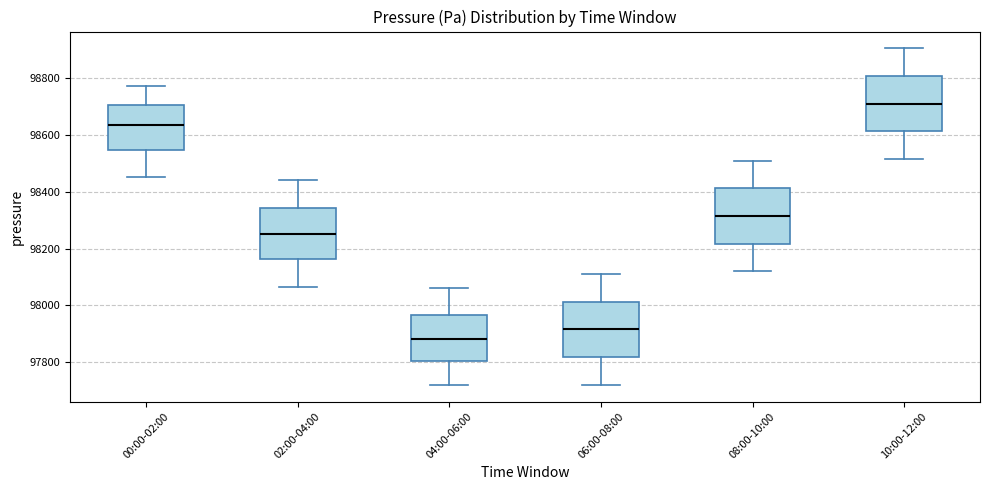

Reading left to right, transcribe this box plot: for each box, give where its median line is, the range the box spans, and where its two whiskers end, as read against the y-axis. The values are not printed on the chart, so give them approximately, as read against the axis.

00:00-02:00: median 98640, box 98540 to 98700, whiskers 98460 to 98780
02:00-04:00: median 98260, box 98160 to 98340, whiskers 98060 to 98440
04:00-06:00: median 97880, box 97800 to 97960, whiskers 97720 to 98060
06:00-08:00: median 97920, box 97820 to 98020, whiskers 97720 to 98120
08:00-10:00: median 98320, box 98220 to 98420, whiskers 98120 to 98520
10:00-12:00: median 98720, box 98620 to 98800, whiskers 98520 to 98900